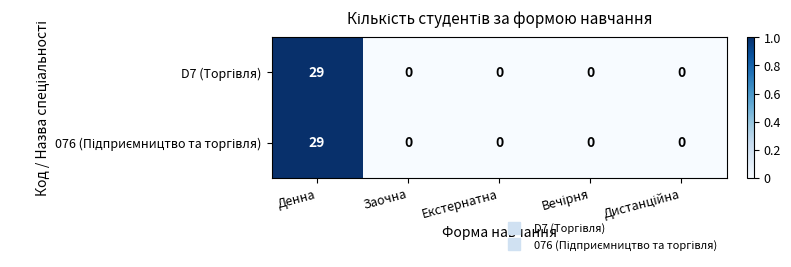

What is the greatest value displayed?

29